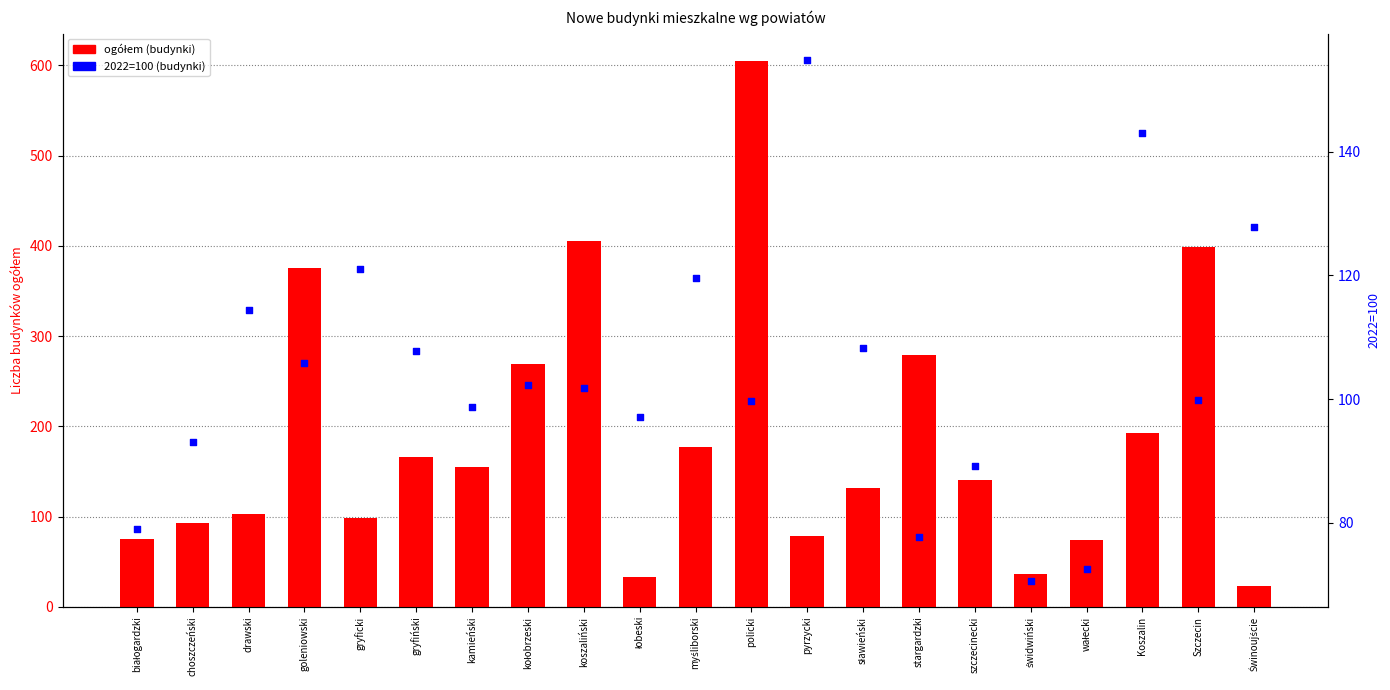

What are all the series names shown in the legend?

ogółem (budynki), 2022=100 (budynki)